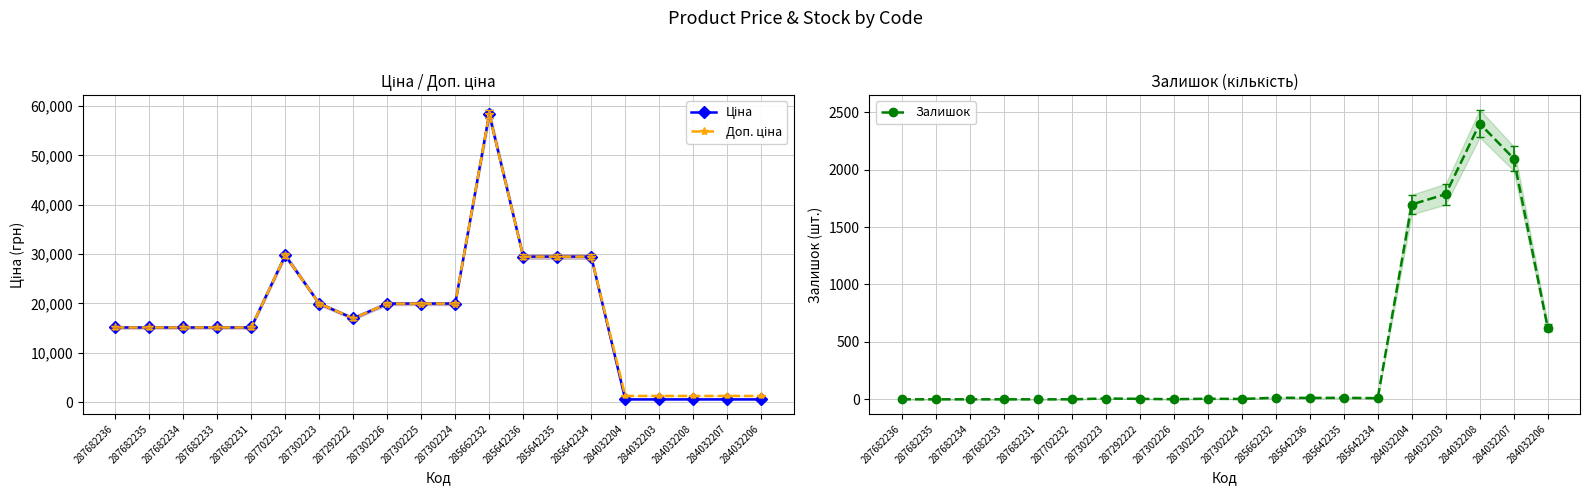

At 287302223, list the series in order from smallest to largest.

Залишок, Ціна, Доп. ціна